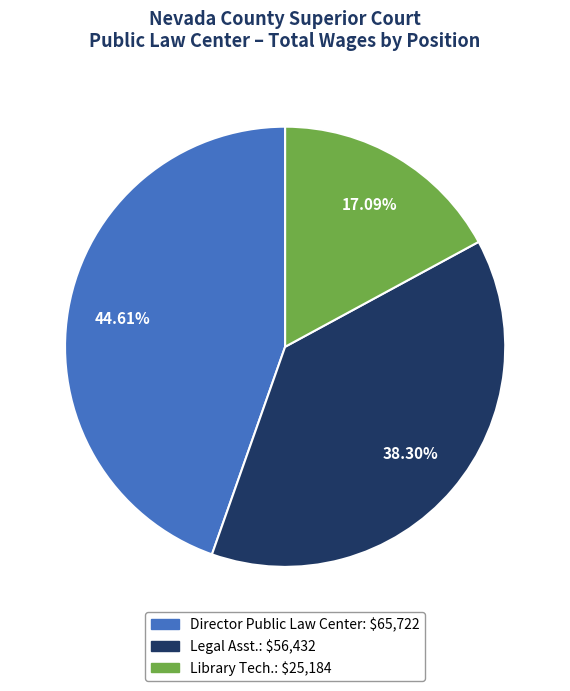

To the nearest percent, what portion does Legal Asst. represent?

38%